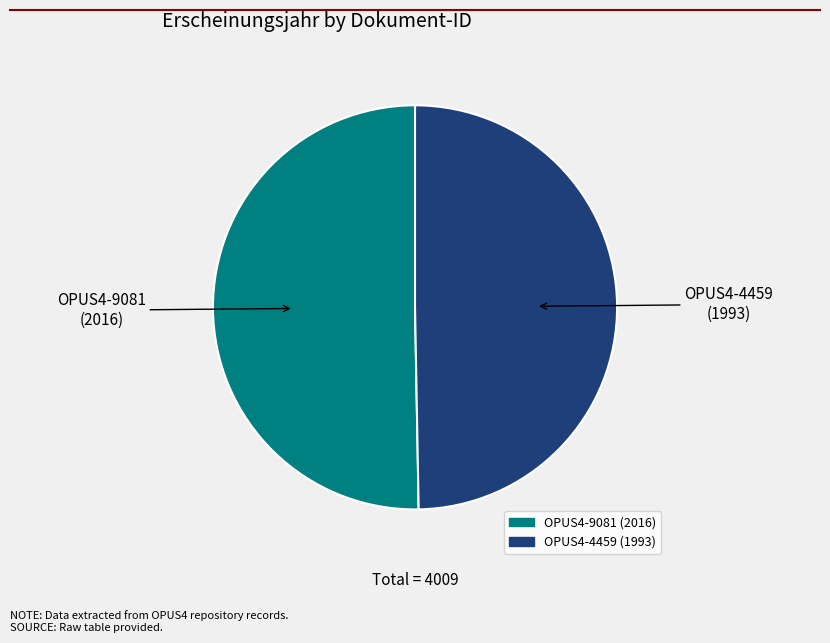

Do OPUS4-4459 (1993) and OPUS4-9081 (2016) together represent more than half of the pie?

Yes